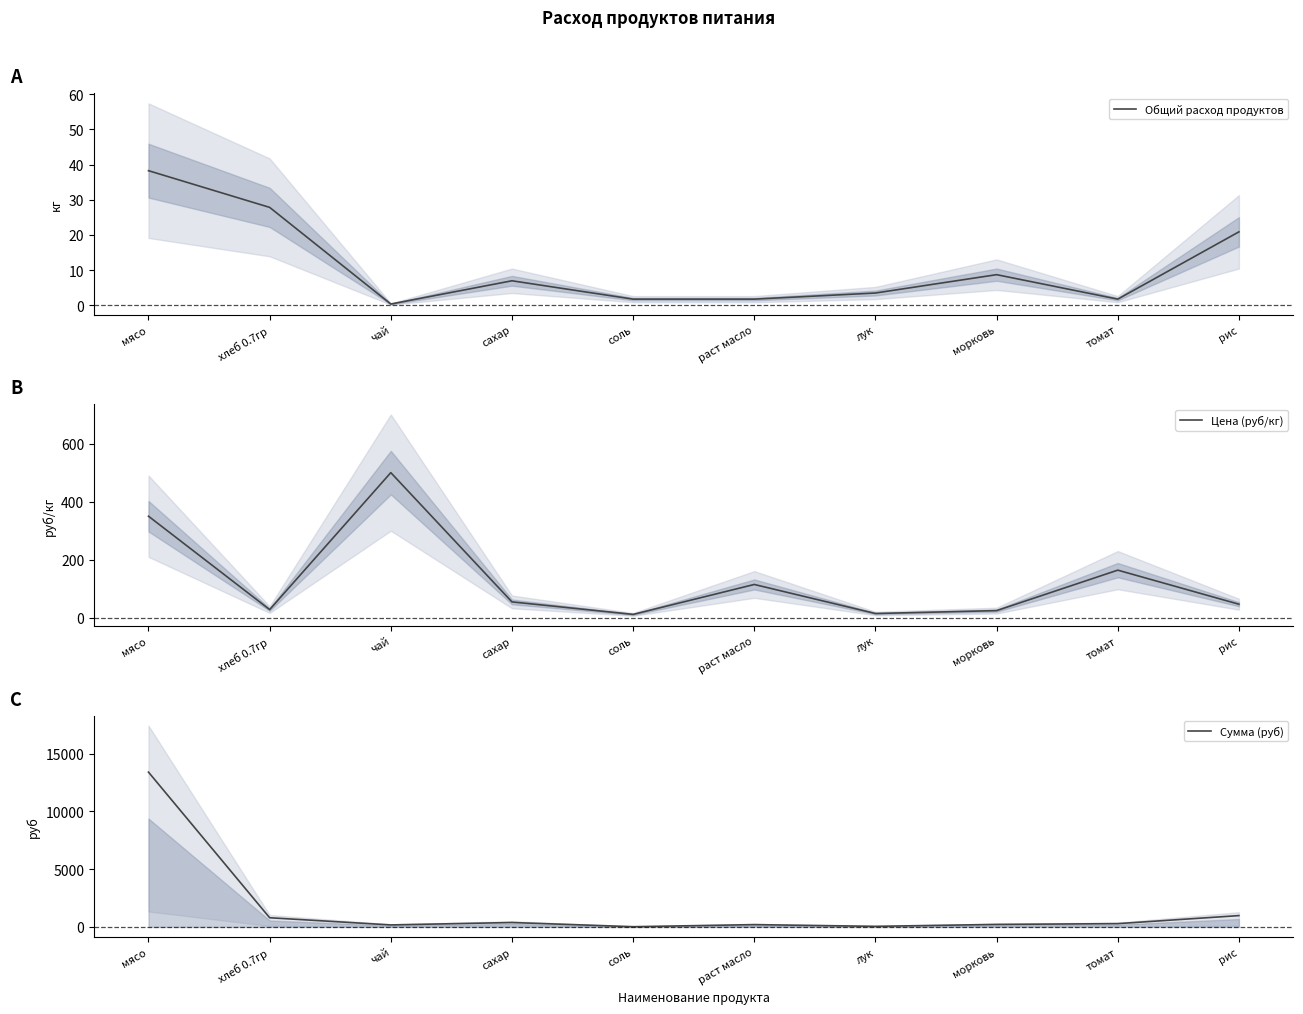

Which label corresponds to the smallest value in the chart?

чай